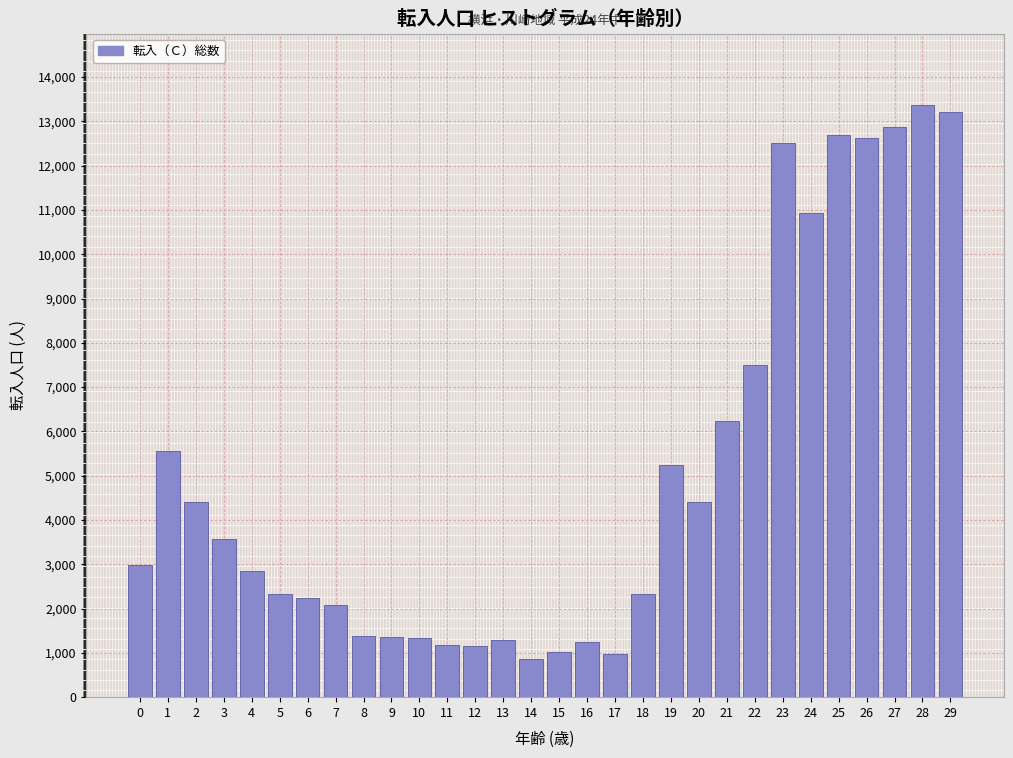

What is the value of the 22nd bar from the left?

6244